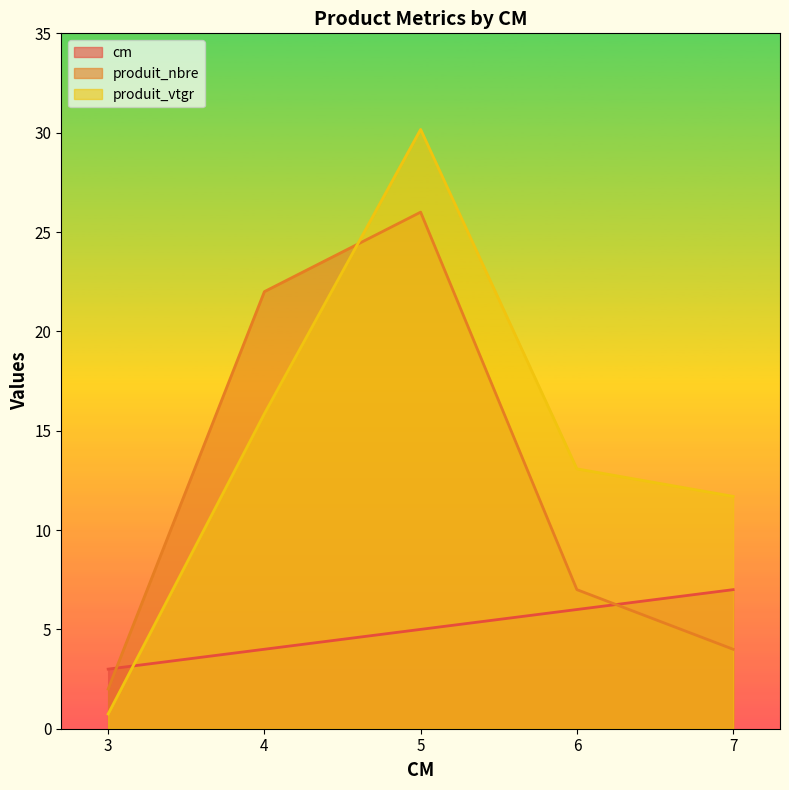

At which category is the sum across all series the highest?

5